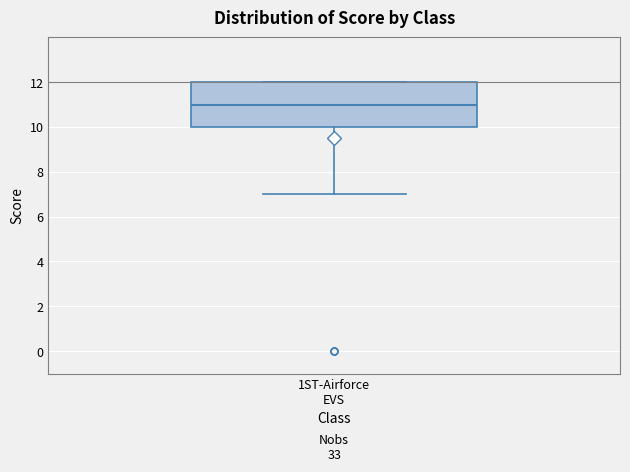

Where is the lower edge of the box for 1ST-Airforce EVS on the y-axis? The values are not printed on the chart, so give them approximately, as read against the axis.

10